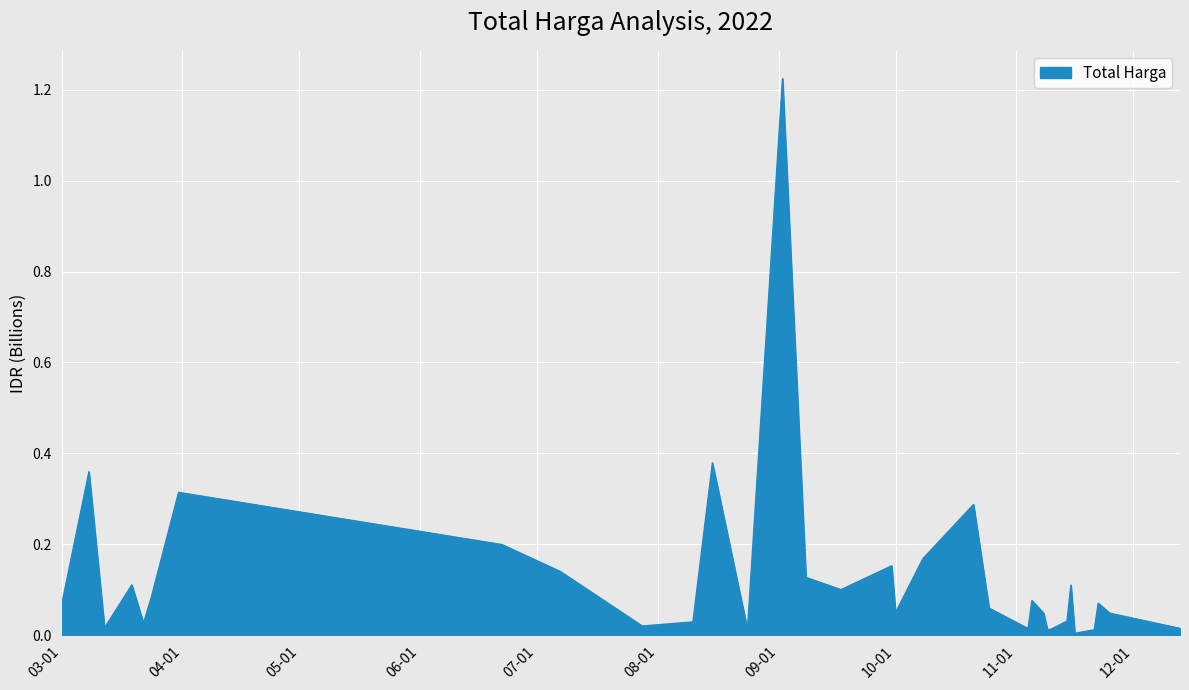

What is the label of the 26th point from the right?

2022-09-17